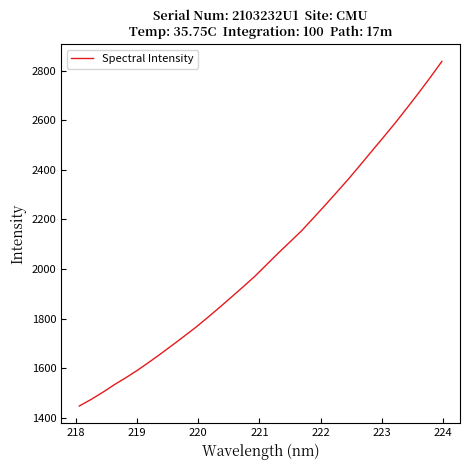

What is the difference between the maximum and minimum values?

1388.7